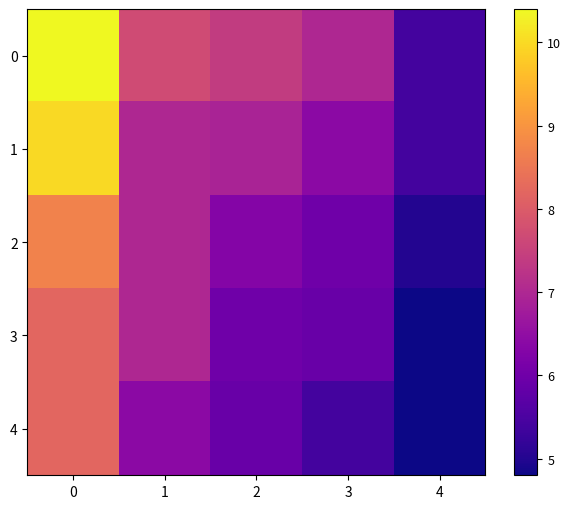

Between 4 and 1, which is larger?

1